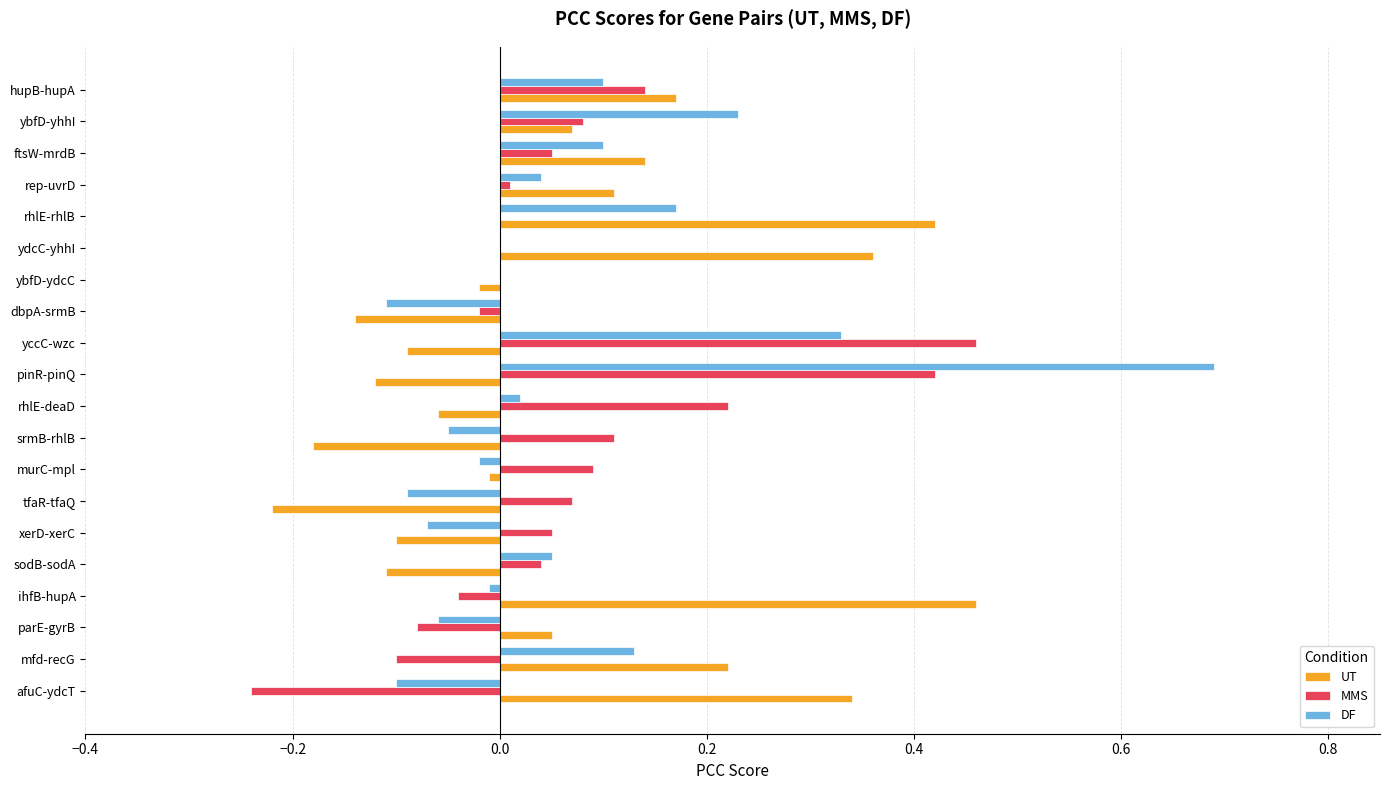

Between rhlE-deaD and rhlE-rhlB, which series saw the biggest shift?

UT